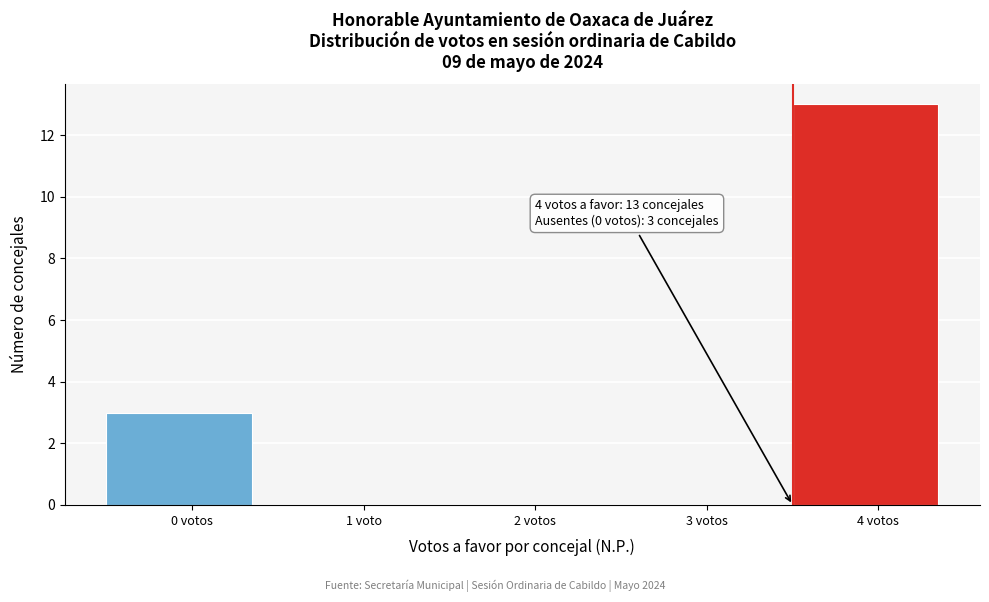

Reading left to right, transcribe all the data shown in this chart.

0 votos=3	1 voto=0	2 votos=0	3 votos=0	4 votos=13